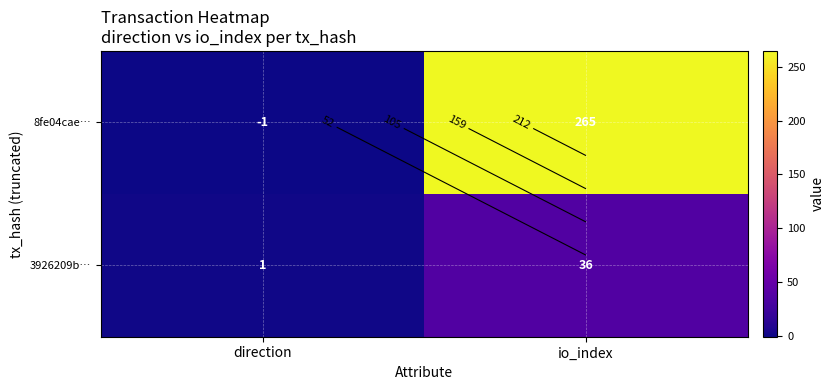

Rank the series at direction from lowest to highest value.

8fe04cae…, 3926209b…